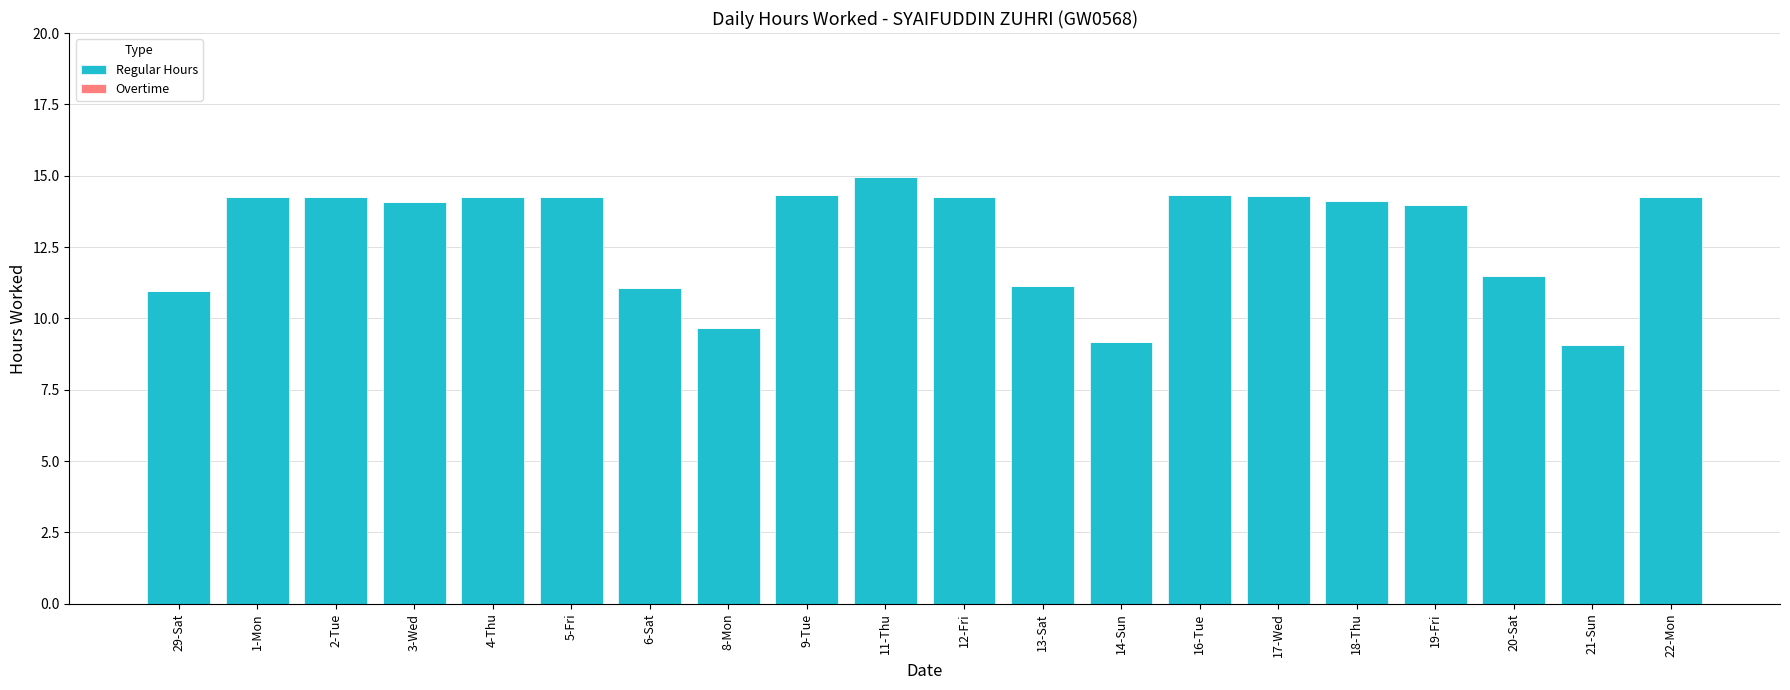

Does the chart contain stacked bars?

No